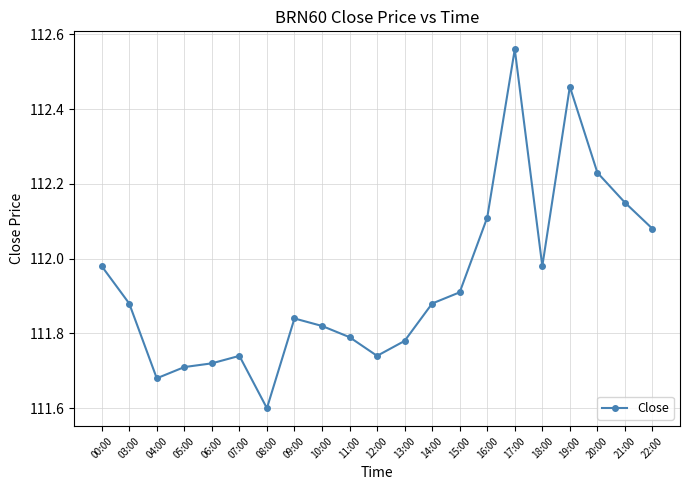

What is the difference between the maximum and second lowest values?

0.9